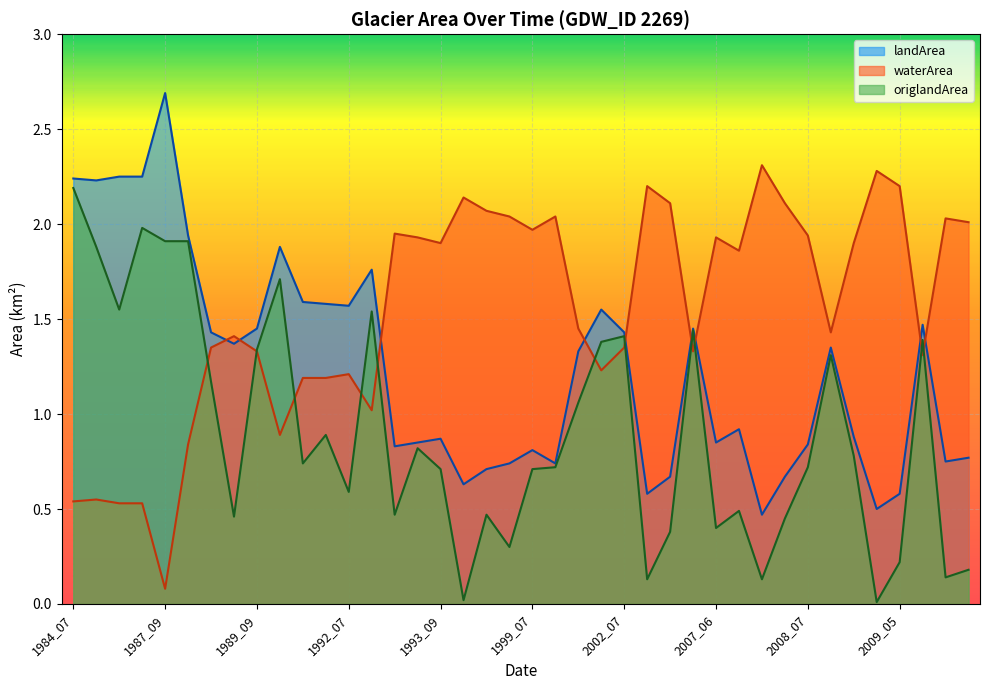

What is the value of the landArea point at the 24th from the left?

1.6